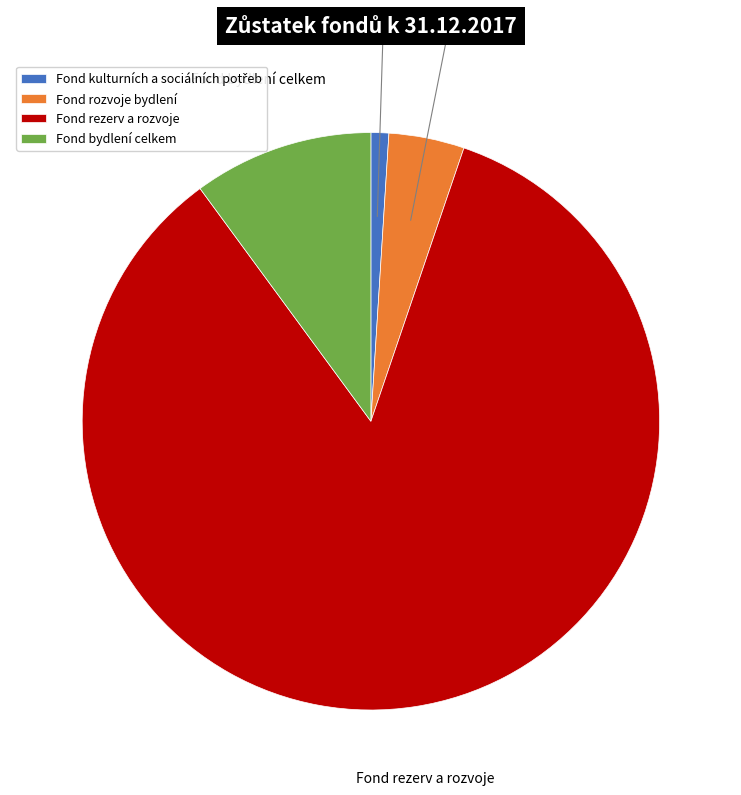

Approximately how many times larger is the value at Fond rozvoje bydlení compared to Fond bydlení celkem?

0.4